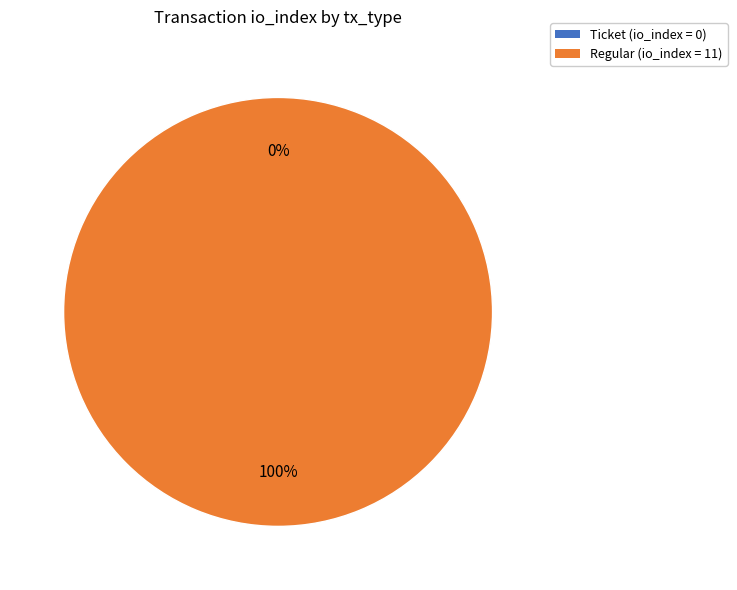

How many slices are in this pie chart?

2